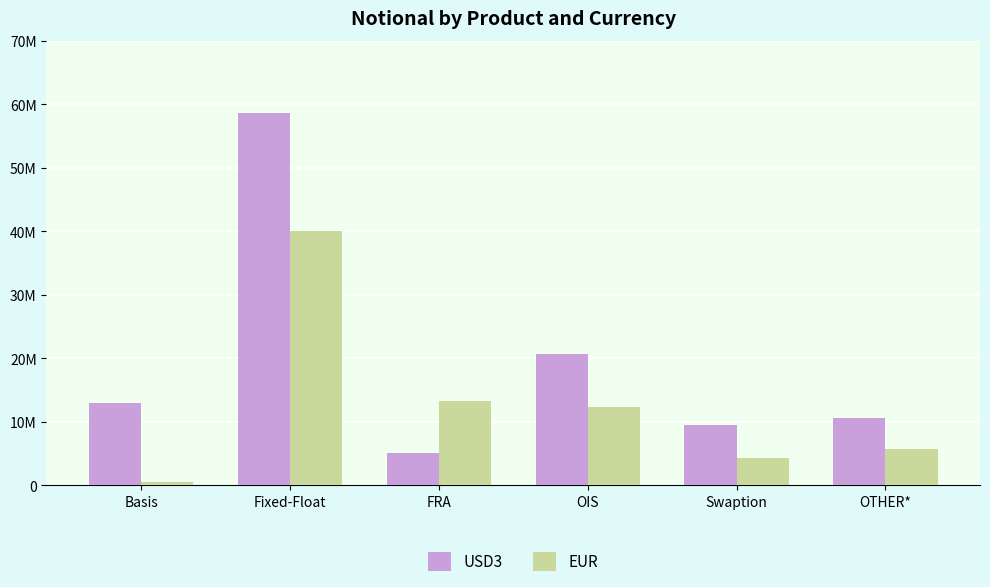

What are all the series names shown in the legend?

USD3, EUR